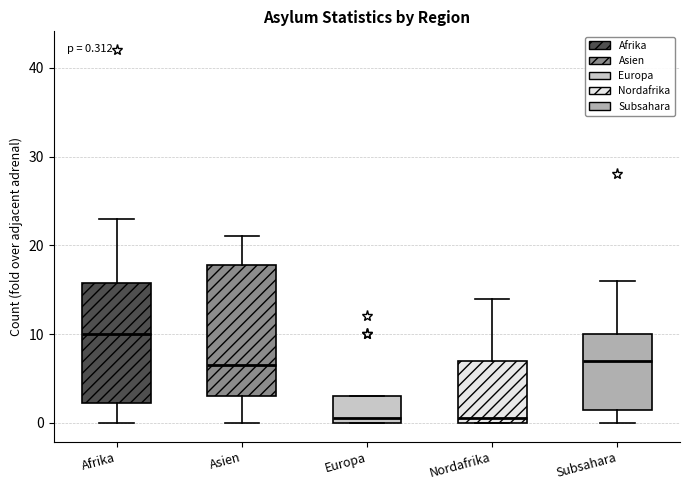

Comparing the boxes themselves (not the whiskers), which one is the tallest?

Asien